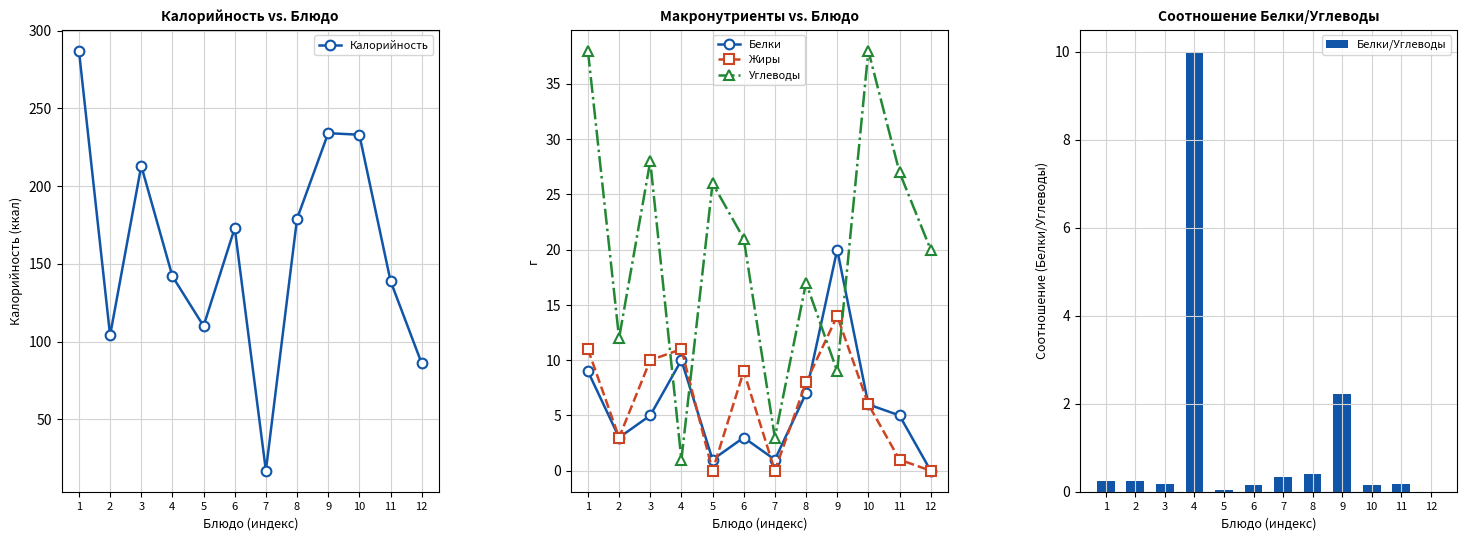

At which label does Калорийность reach its minimum?

7